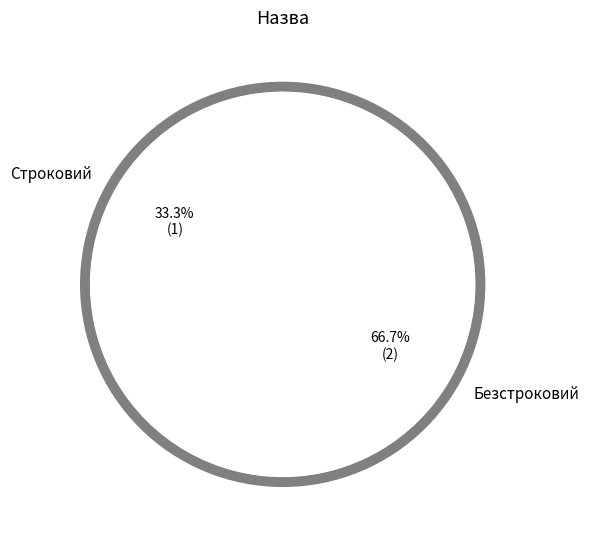

True or false: Безстроковий accounts for 61% of the total.

False